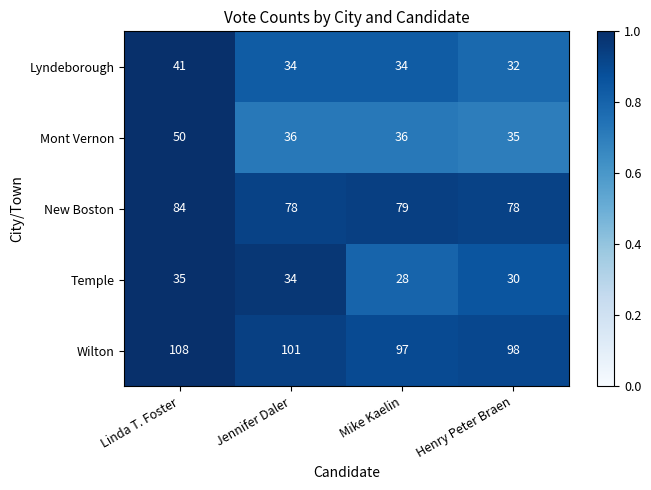

How many data points does each series have?

4